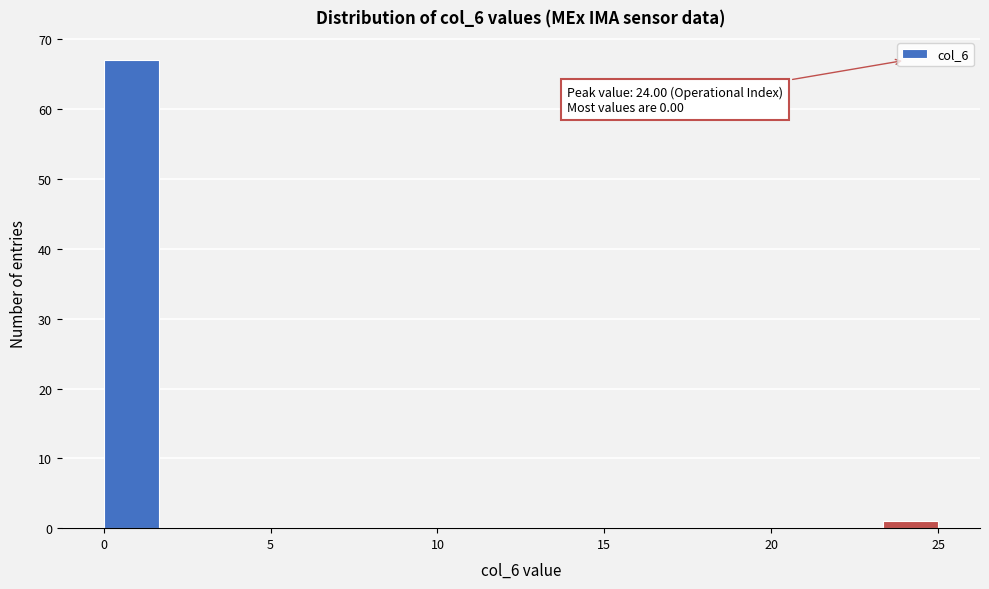

Around what value on the x-axis is the tallest bar? Give the approximate position of its centre, as read against the axis.

1.0